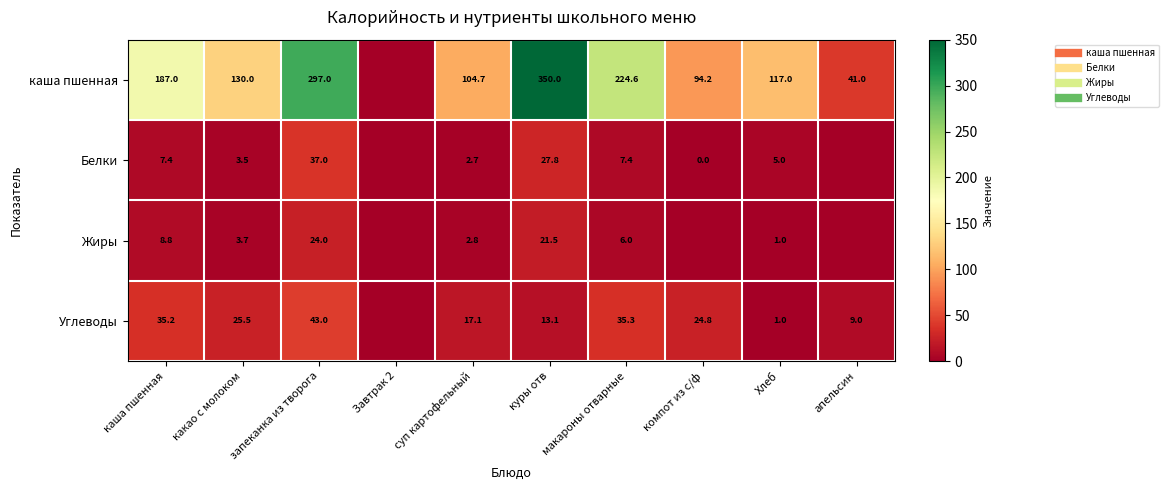

What is the difference between the highest and lowest values at Хлеб?

116.0